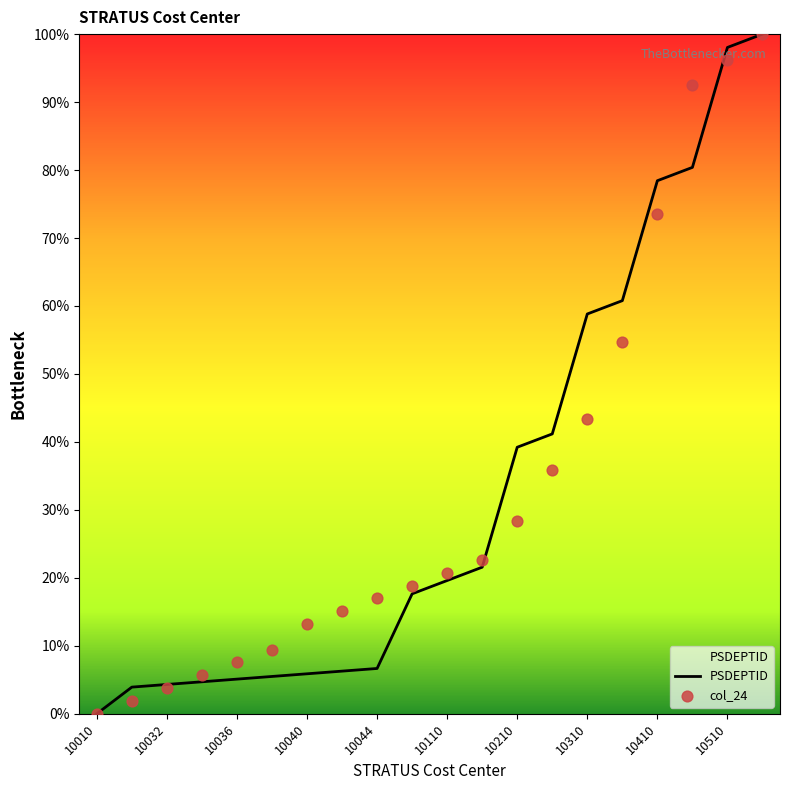

Which series reaches the minimum Y coordinate?

PSDEPTID